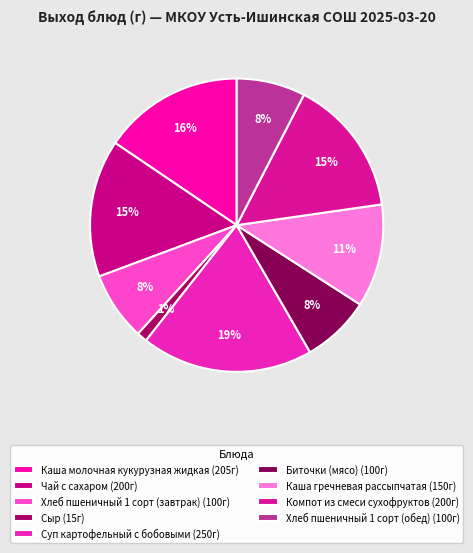

Which category has the smallest portion of the pie?

Сыр